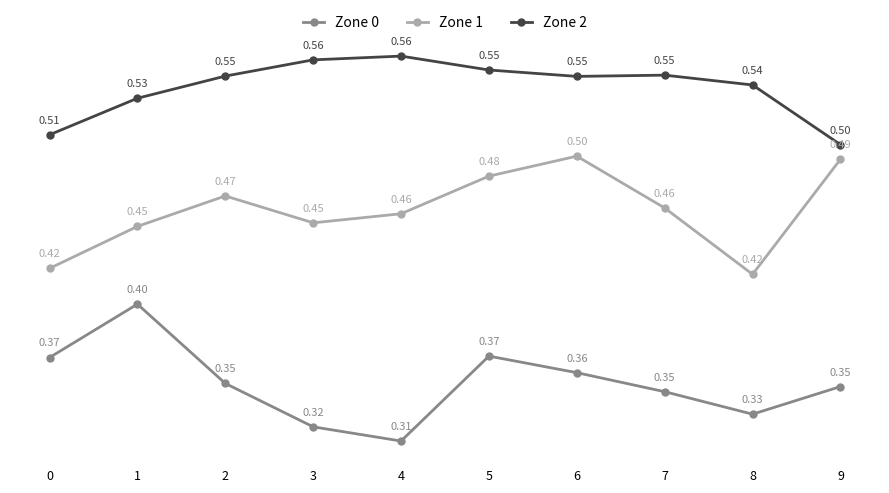

What are all the series names shown in the legend?

Zone 0, Zone 1, Zone 2